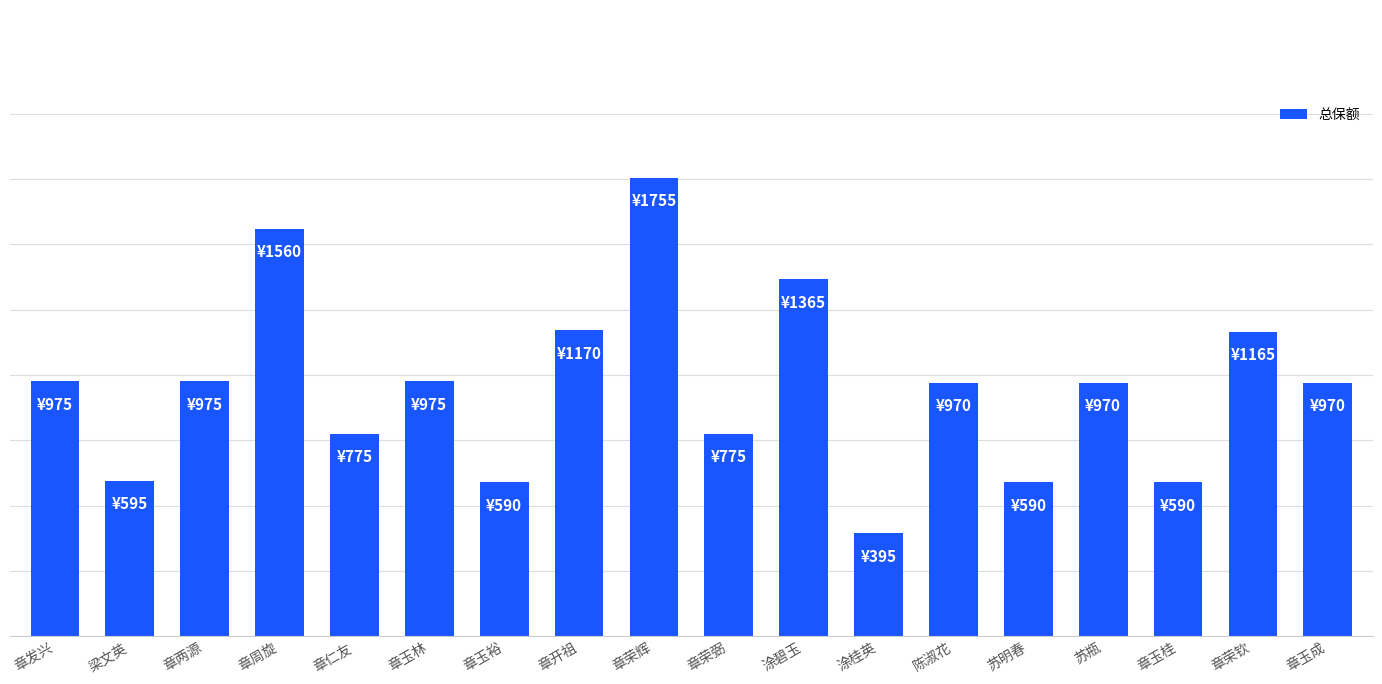

Reading left to right, what are all the values shown in this chart?

章发兴=975	梁文英=595	章两源=975	章周旋=1560	章仁友=775	章玉林=975	章玉裕=590	章开祖=1170	章荣辉=1755	章荣弼=775	涂碧玉=1365	涂桂英=395	陈淑花=970	苏明春=590	苏瓶=970	章玉桂=590	章荣钦=1165	章玉成=970